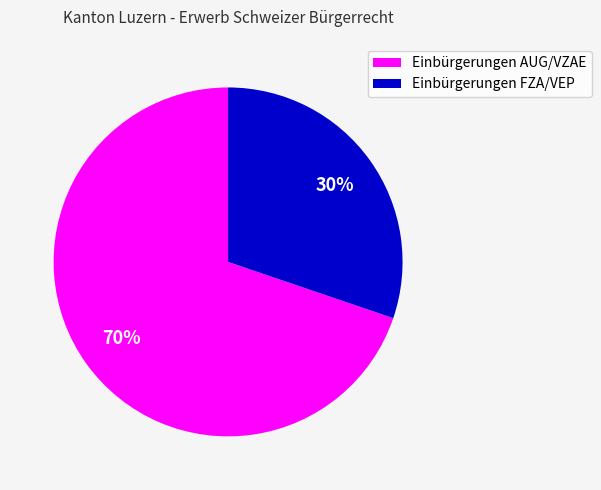

How many slices are in this pie chart?

2